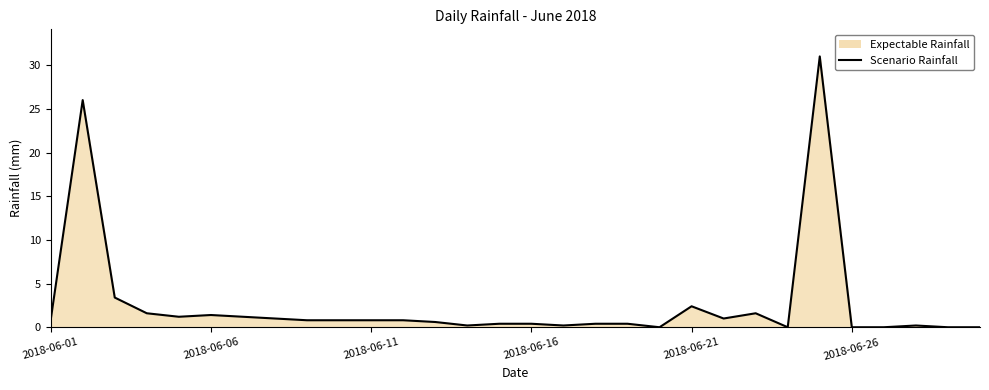

Which has a higher value, 2018-06-16 or 2018-06-11?

2018-06-11